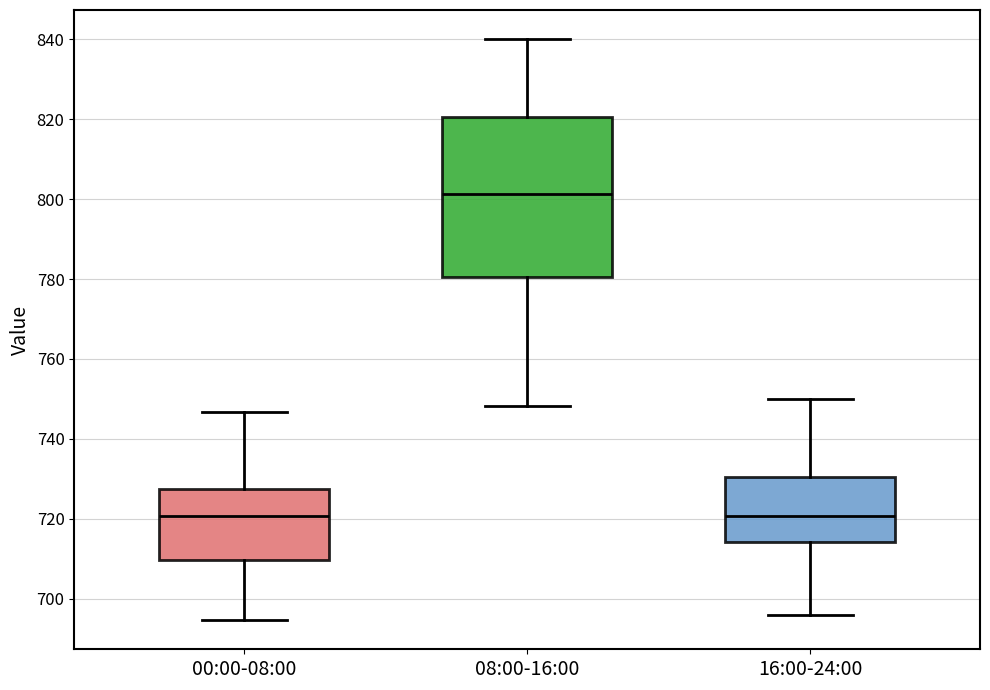

Which box's median line is the highest?

08:00-16:00